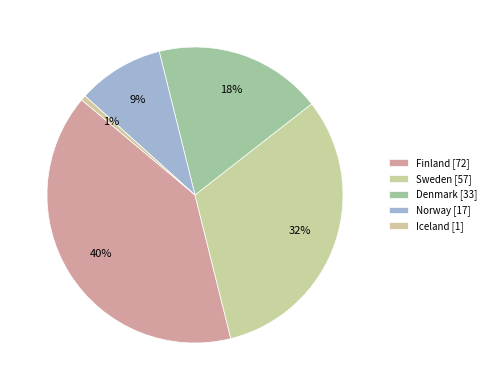

The Norway slice represents 9% of the pie. True or false?

True